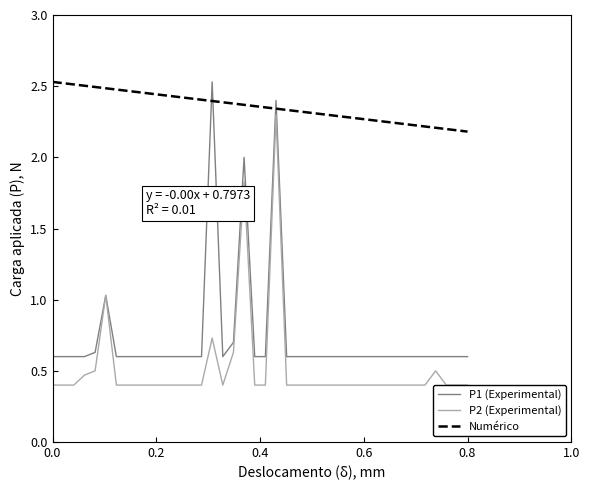

What is the label of the 18th point from the right?

22